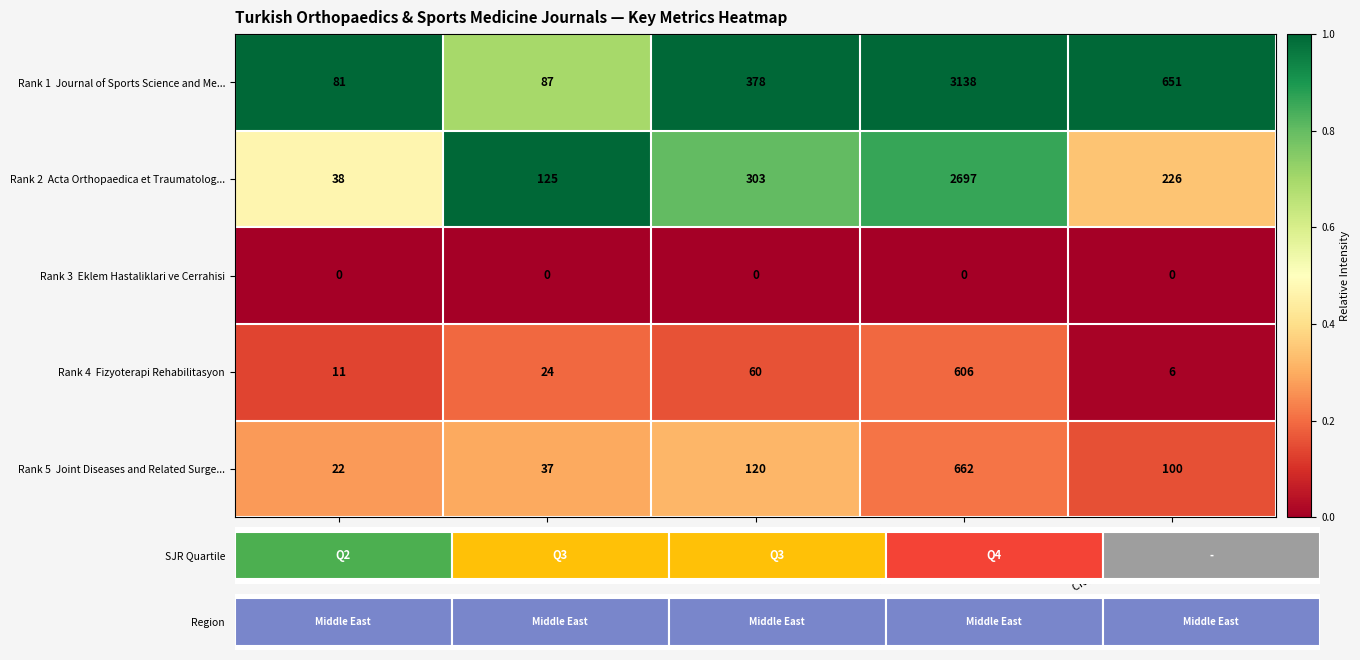

Is the value of Rank 4 Fizyoterapi Rehabilitasyon at H index greater than the value of Rank 1 Journal of Sports Science and Me... at Total Refs.?

No